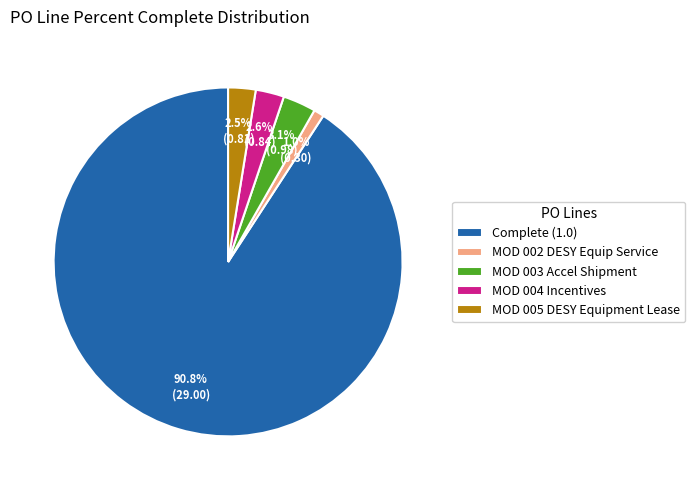

Which category accounts for the majority?

Complete (1.0)